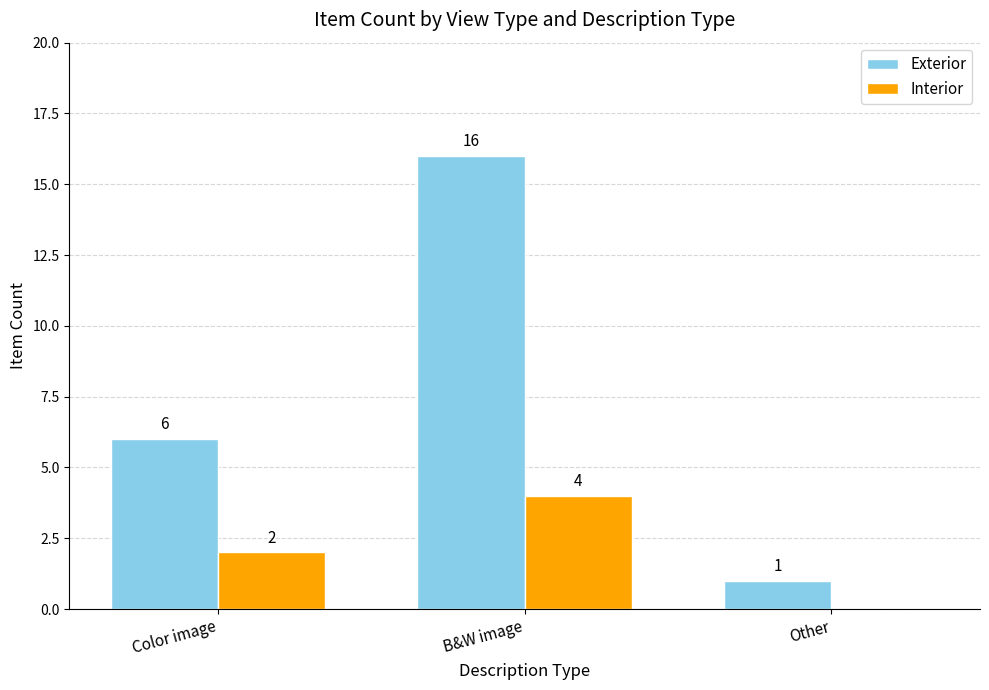

Between Color image and B&W image, which series saw the biggest shift?

Exterior